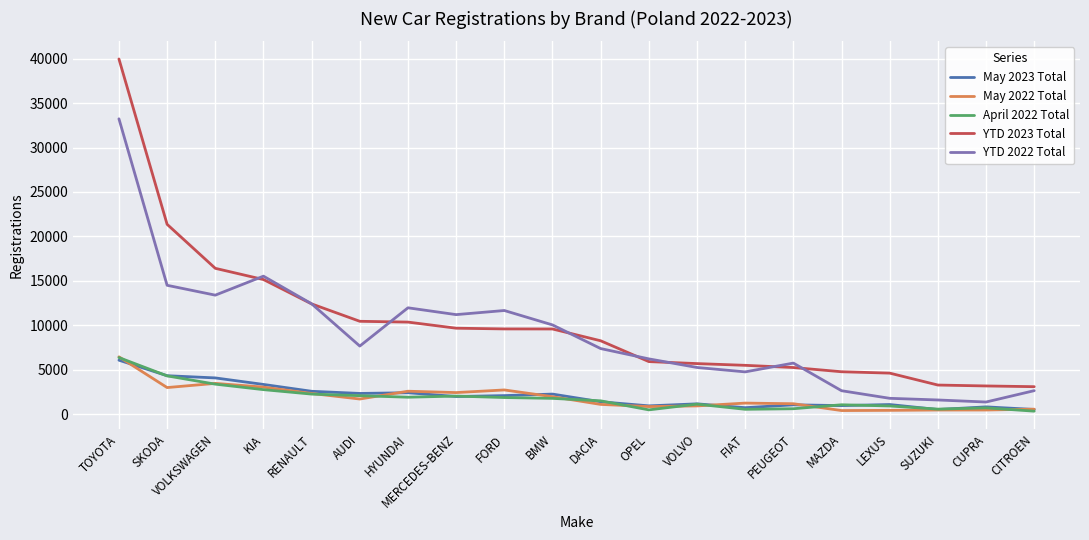

Which series has the largest total across all categories?

YTD 2023 Total